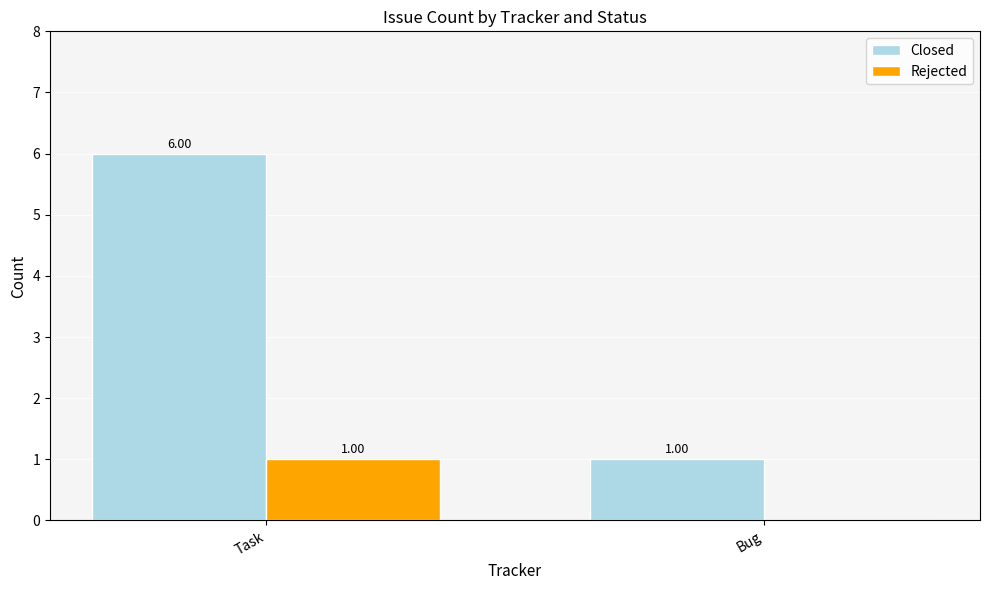

What is the total value across all series at Bug?

1